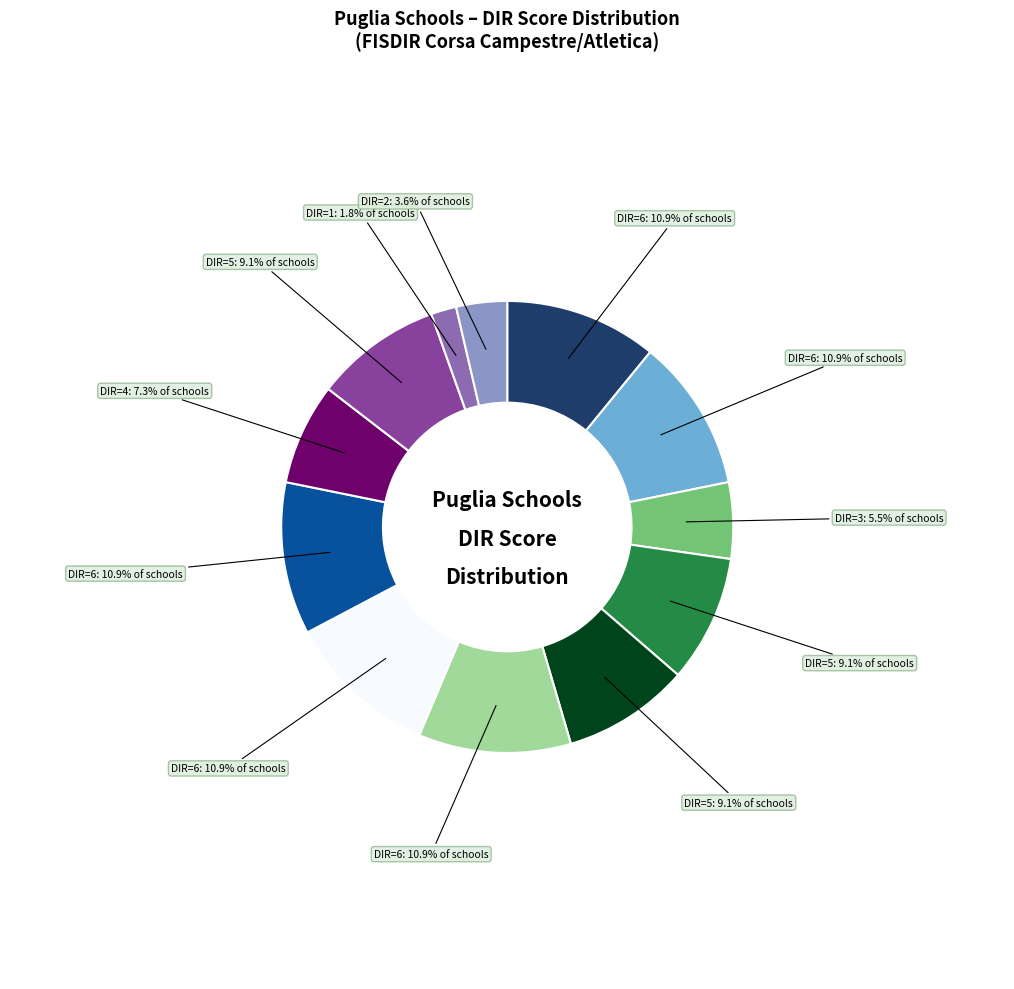

To the nearest percent, what is the difference between the largest and smallest slice percentages?

9%